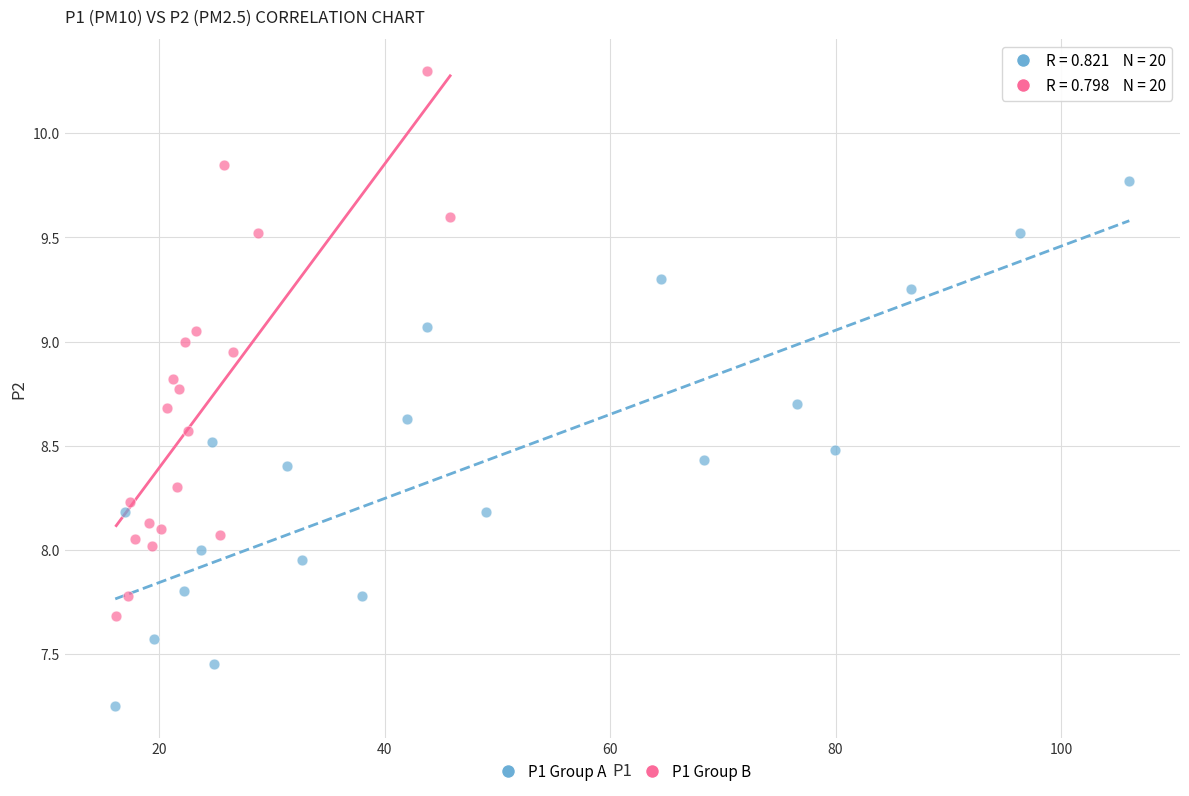

Which series contains the highest Y value?

P1 Group B